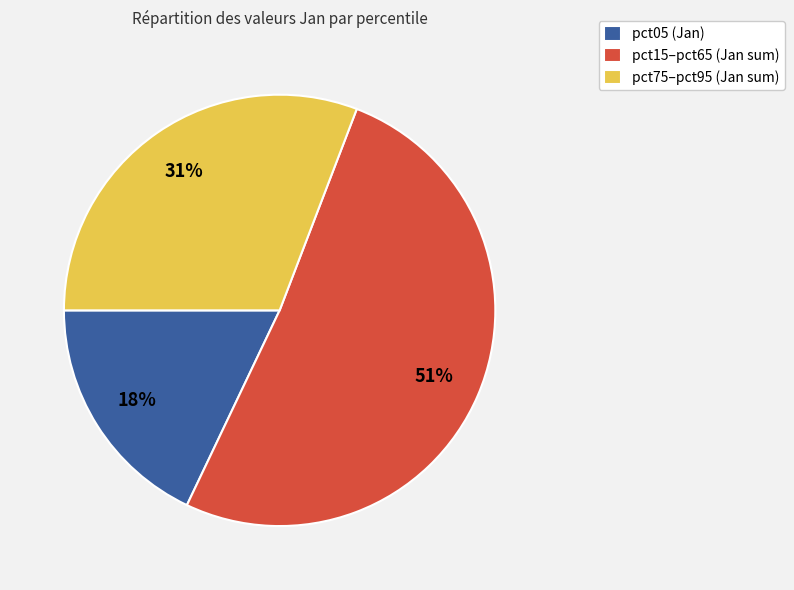

Is there a majority slice in this chart?

Yes